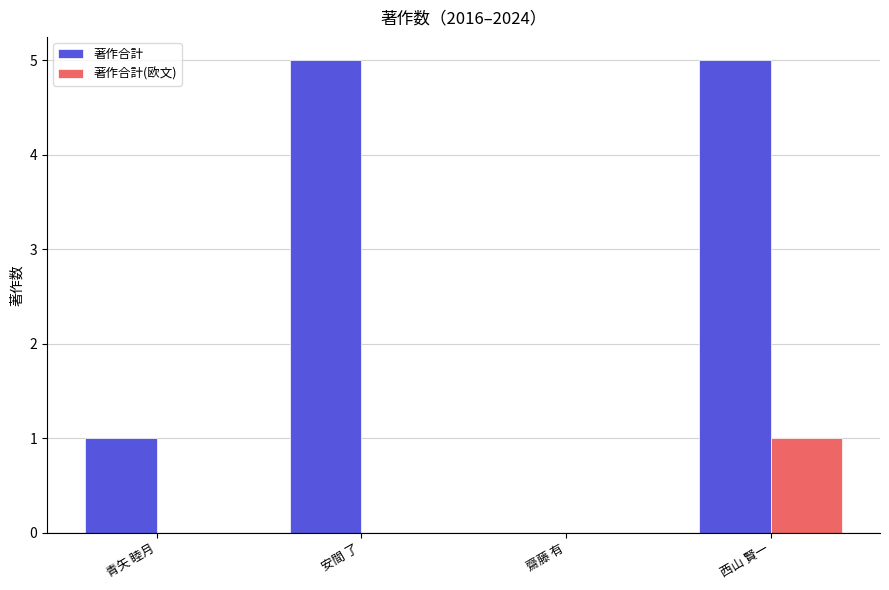

What is the total value across all series at 西山 賢一?

6